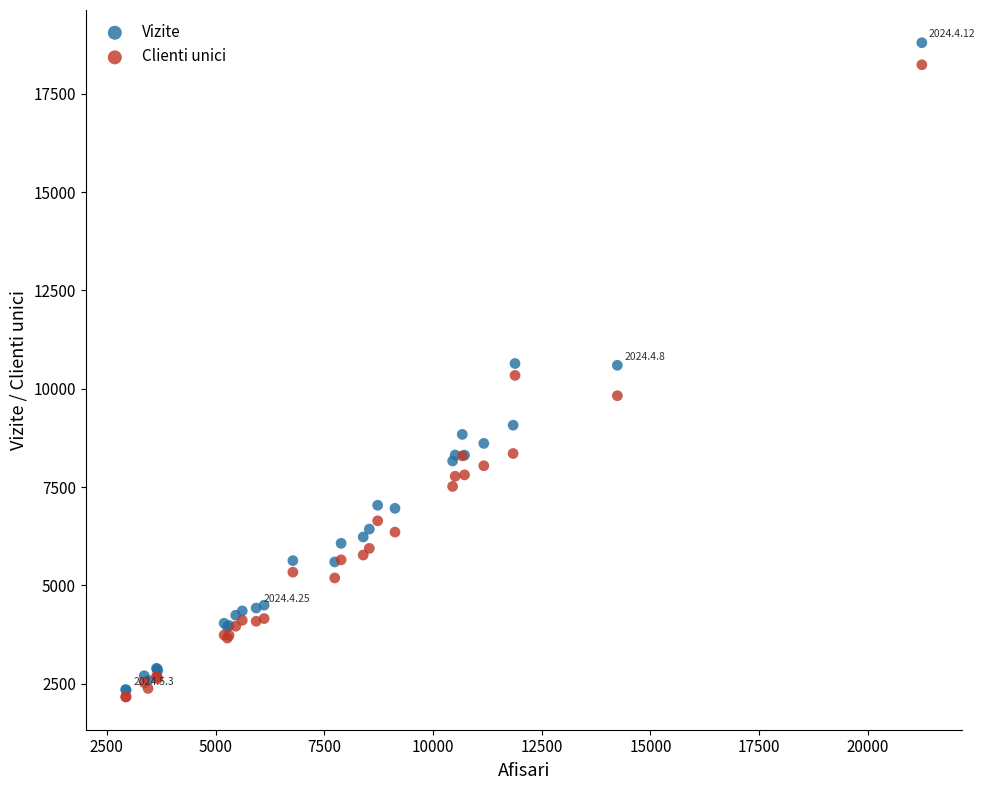

Which series has the largest Y range (max minus min)?

Vizite